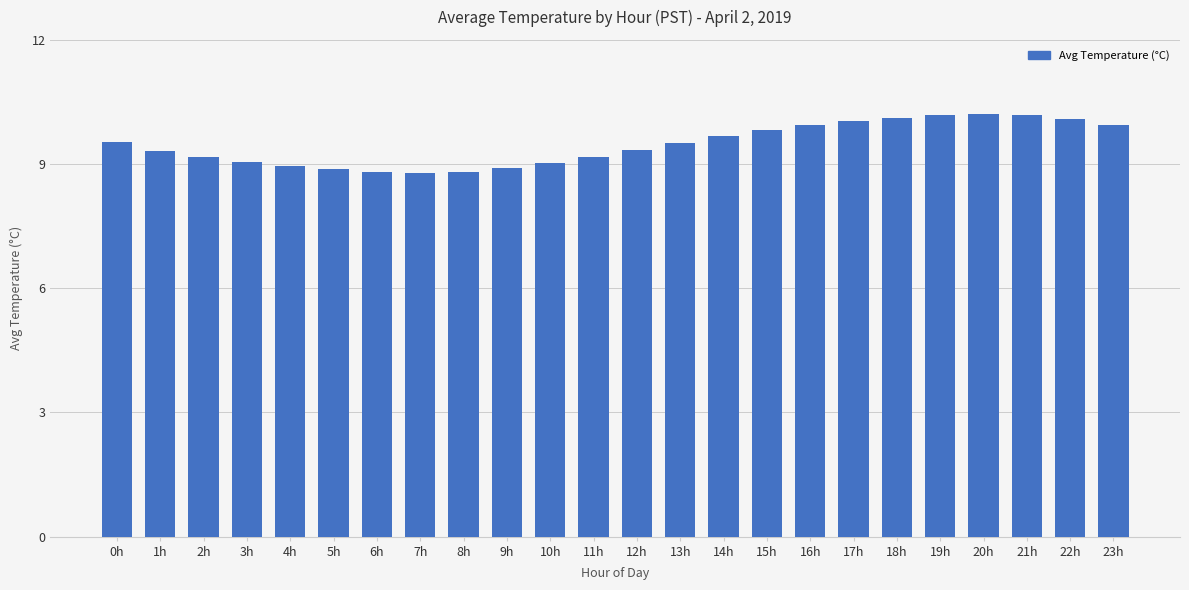

What is the smallest value displayed?

8.8